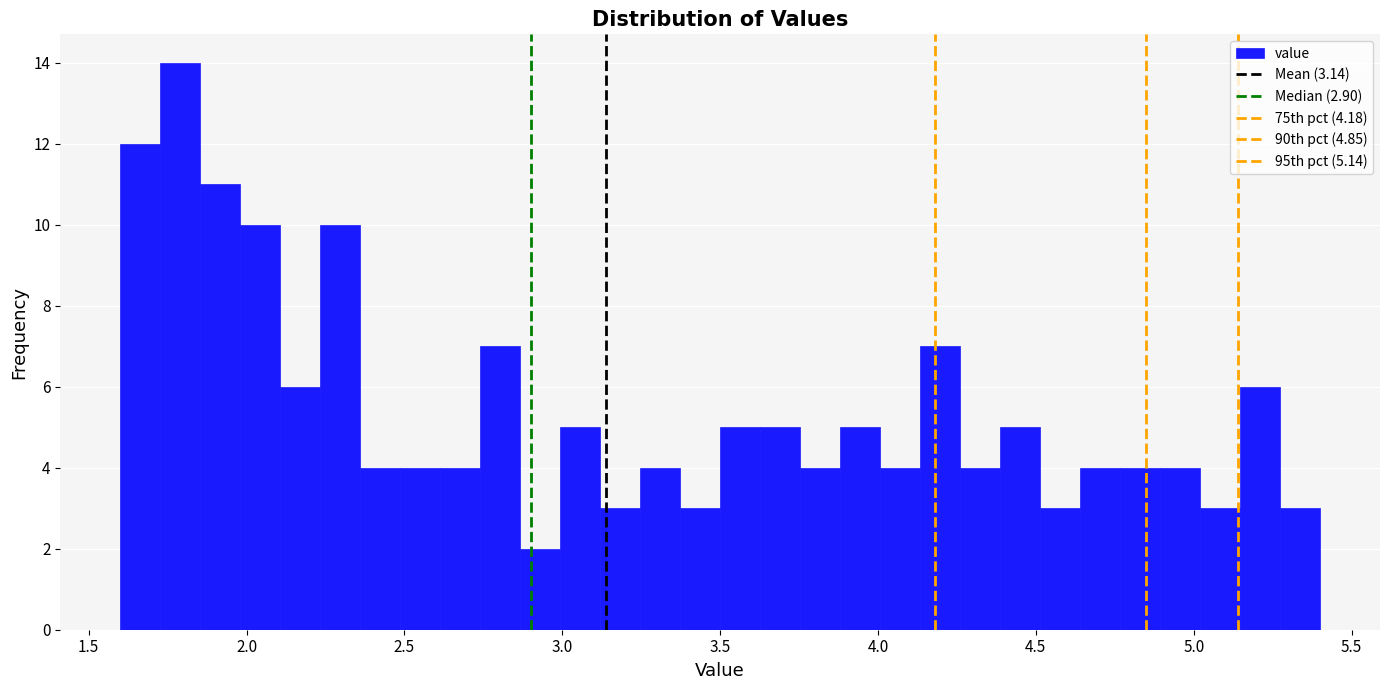

Read against the x-axis, roughly where is the centre of the tallest bar?

1.80